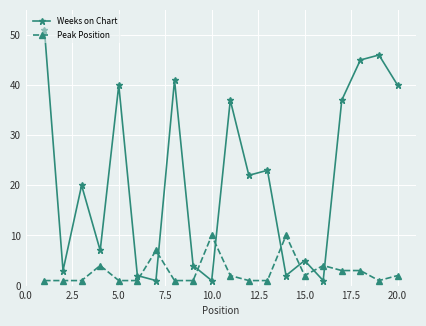

What are all the series names shown in the legend?

Weeks on Chart, Peak Position